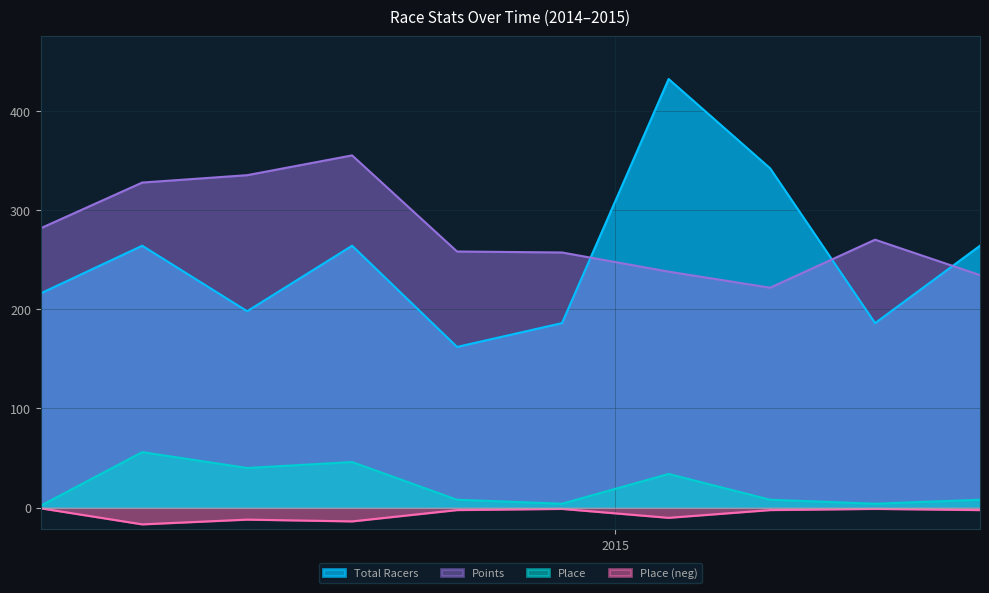

Where is the first local maximum for Points?

2014-08